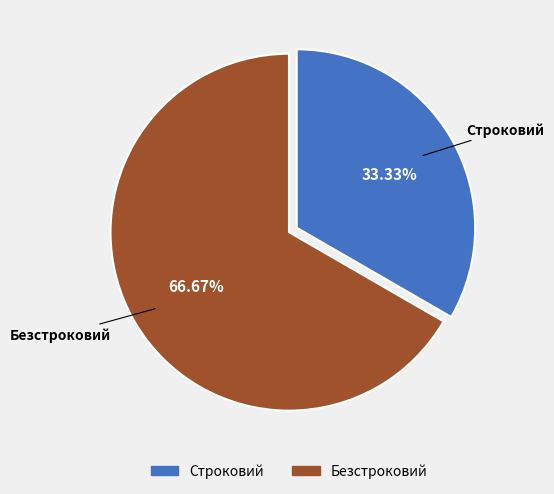

Which has a higher value, Безстроковий or Строковий?

Безстроковий